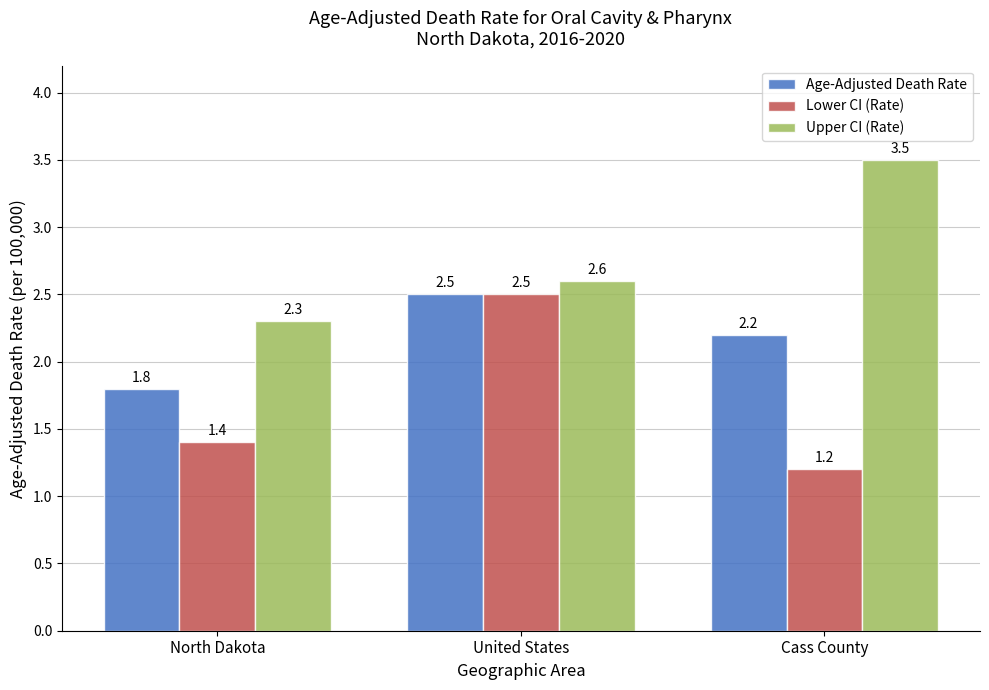

Reading left to right, transcribe all the data shown in this chart.

Age-Adjusted Death Rate: 1.8	2.5	2.2
Lower CI (Rate): 1.4	2.5	1.2
Upper CI (Rate): 2.3	2.6	3.5